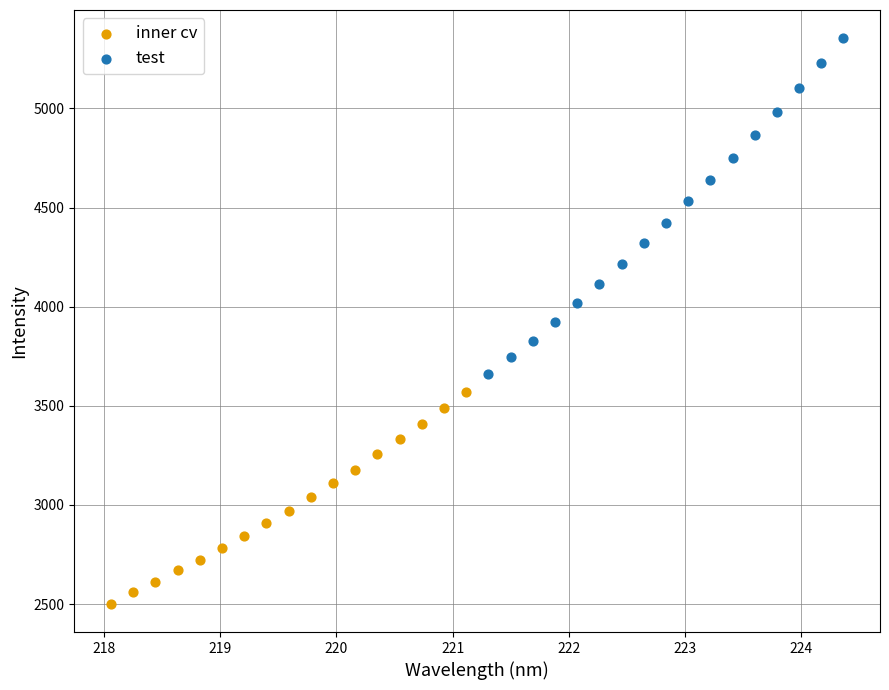

Which series reaches the minimum Y coordinate?

inner cv